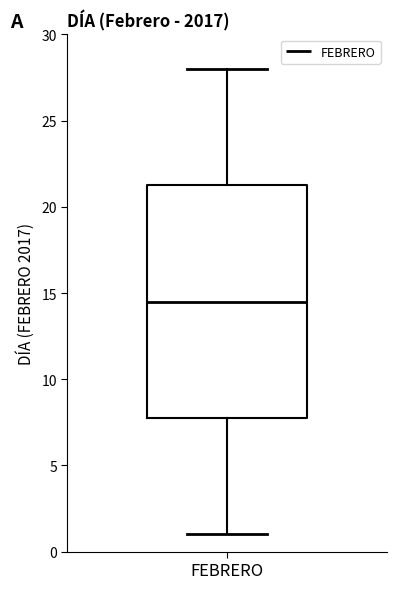

Transcribe this box plot: give where the median line is, the range the box spans, and where the two whiskers end, as read against the y-axis. The values are not printed on the chart, so give them approximately, as read against the axis.

median 14.5, box 8.0 to 21.5, whiskers 1.0 to 28.0